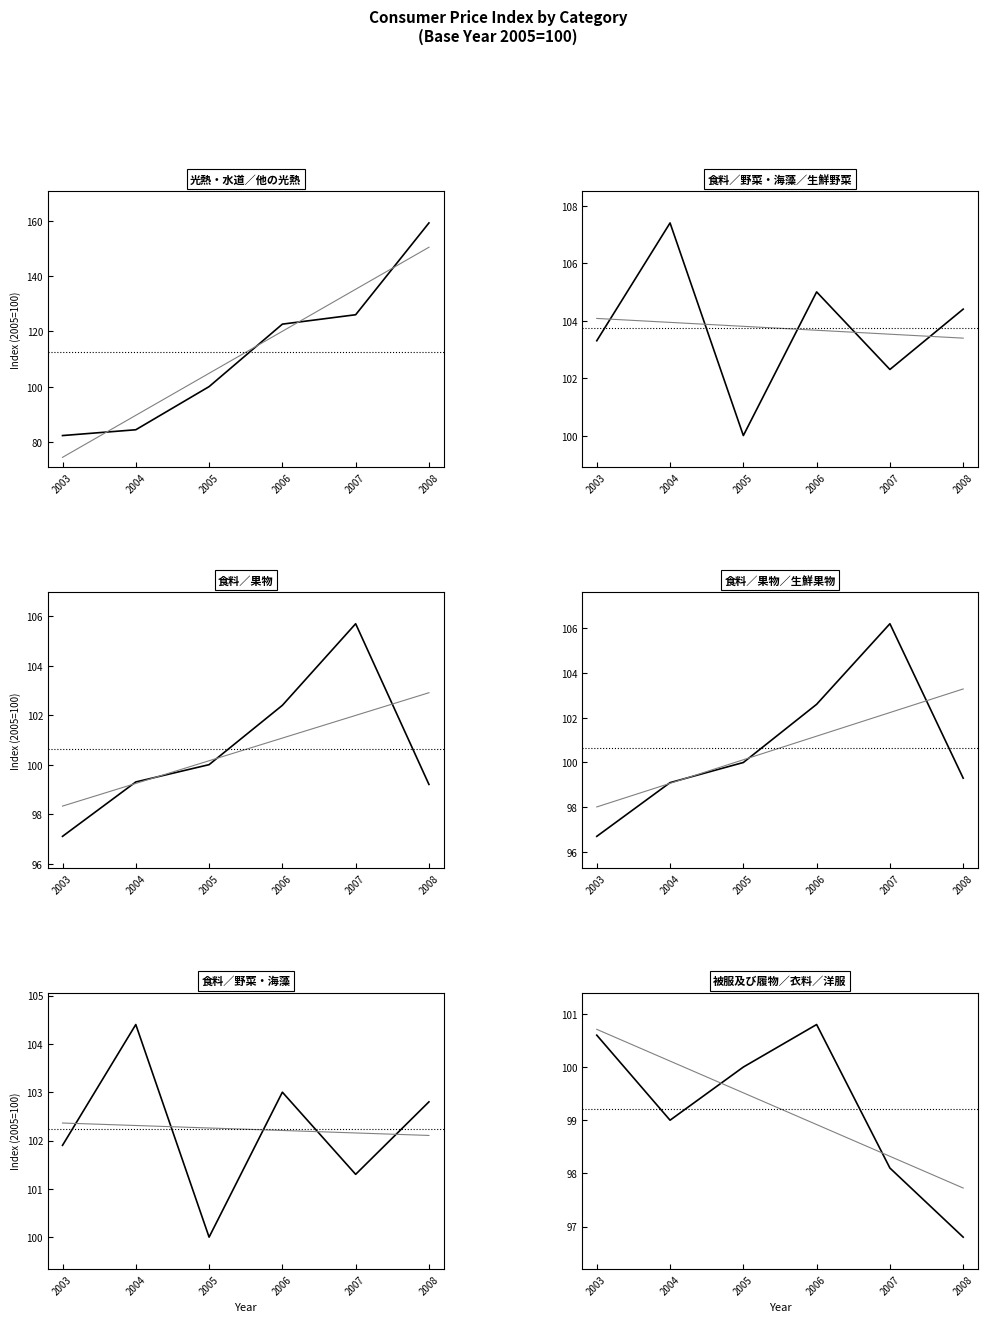

Reading right to left, list all the values displayed in this chart.

光熱・水道／他の光熱: 2008=159.2	2007=126.0	2006=122.6	2005=100.0	2004=84.4	2003=82.3
食料／野菜・海藻／生鮮野菜: 2008=104.4	2007=102.3	2006=105.0	2005=100.0	2004=107.4	2003=103.3
食料／果物: 2008=99.2	2007=105.7	2006=102.4	2005=100.0	2004=99.3	2003=97.1
食料／果物／生鮮果物: 2008=99.3	2007=106.2	2006=102.6	2005=100.0	2004=99.1	2003=96.7
食料／野菜・海藻: 2008=102.8	2007=101.3	2006=103.0	2005=100.0	2004=104.4	2003=101.9
被服及び履物／衣料／洋服: 2008=96.8	2007=98.1	2006=100.8	2005=100.0	2004=99.0	2003=100.6